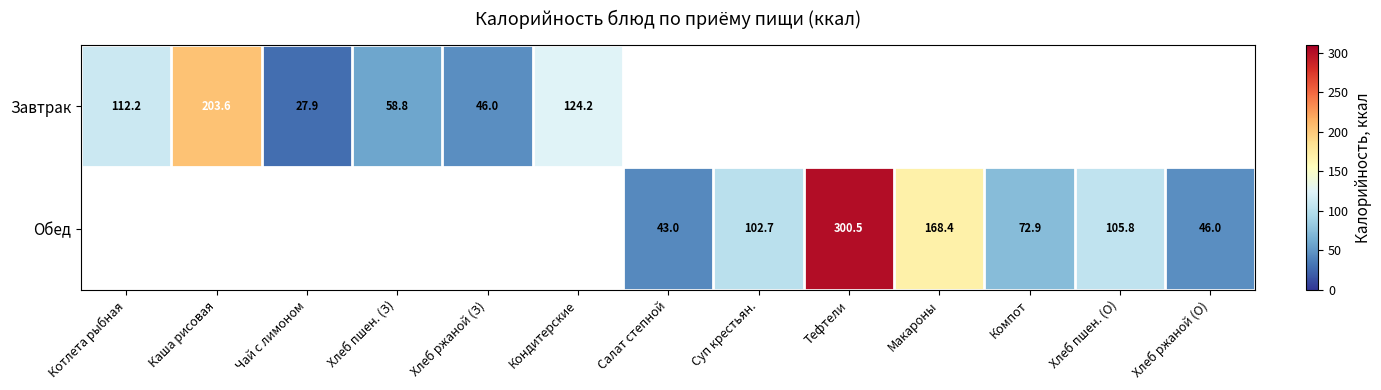

The Обед series shows 172.9 at Хлеб пшен. (О). True or false?

False